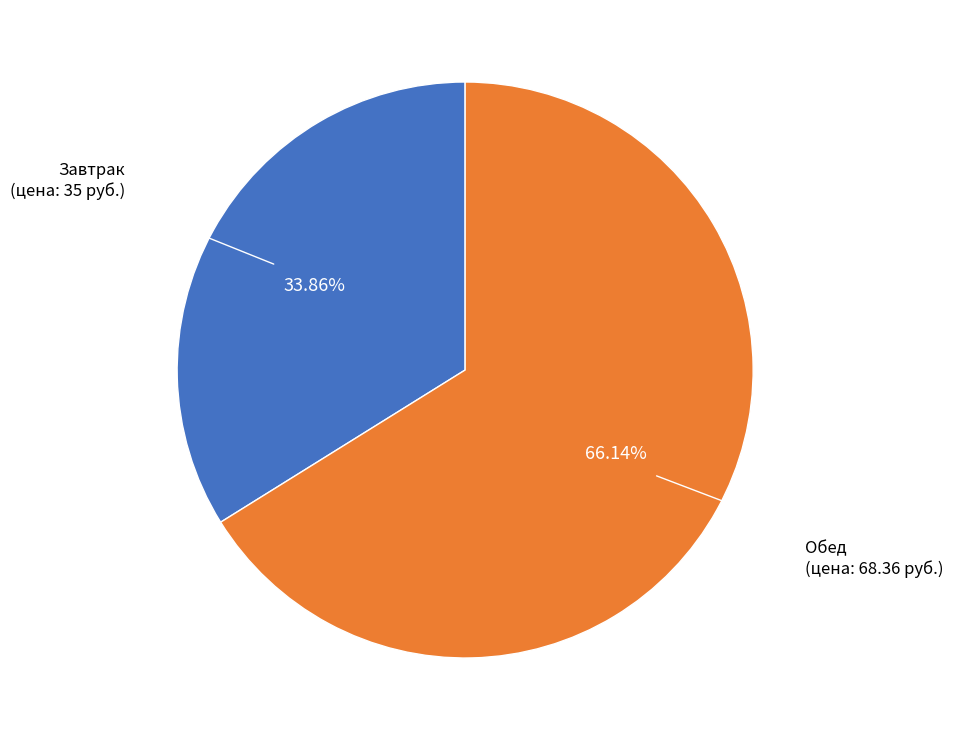

Is there any slice that represents more than half of the pie?

Yes